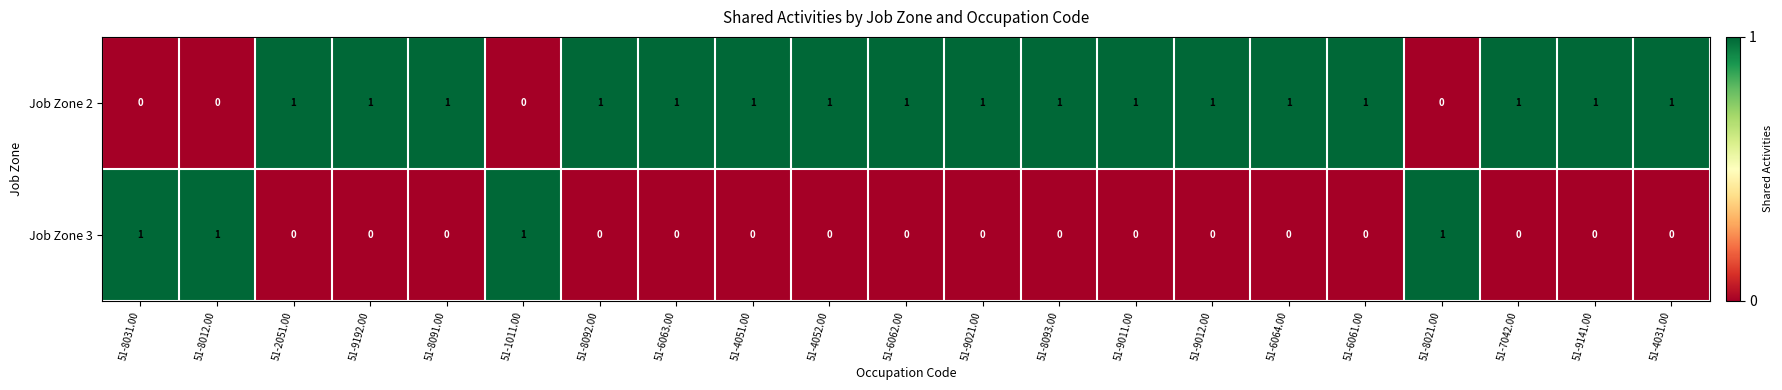

Is the value of Job Zone 2 at 51-9192.00 greater than the value of Job Zone 3 at 51-9021.00?

Yes